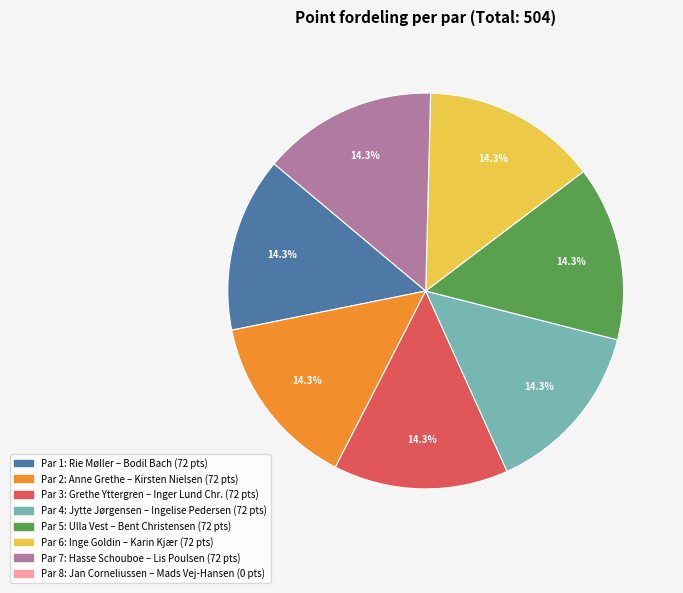

Is there any slice that represents more than half of the pie?

No